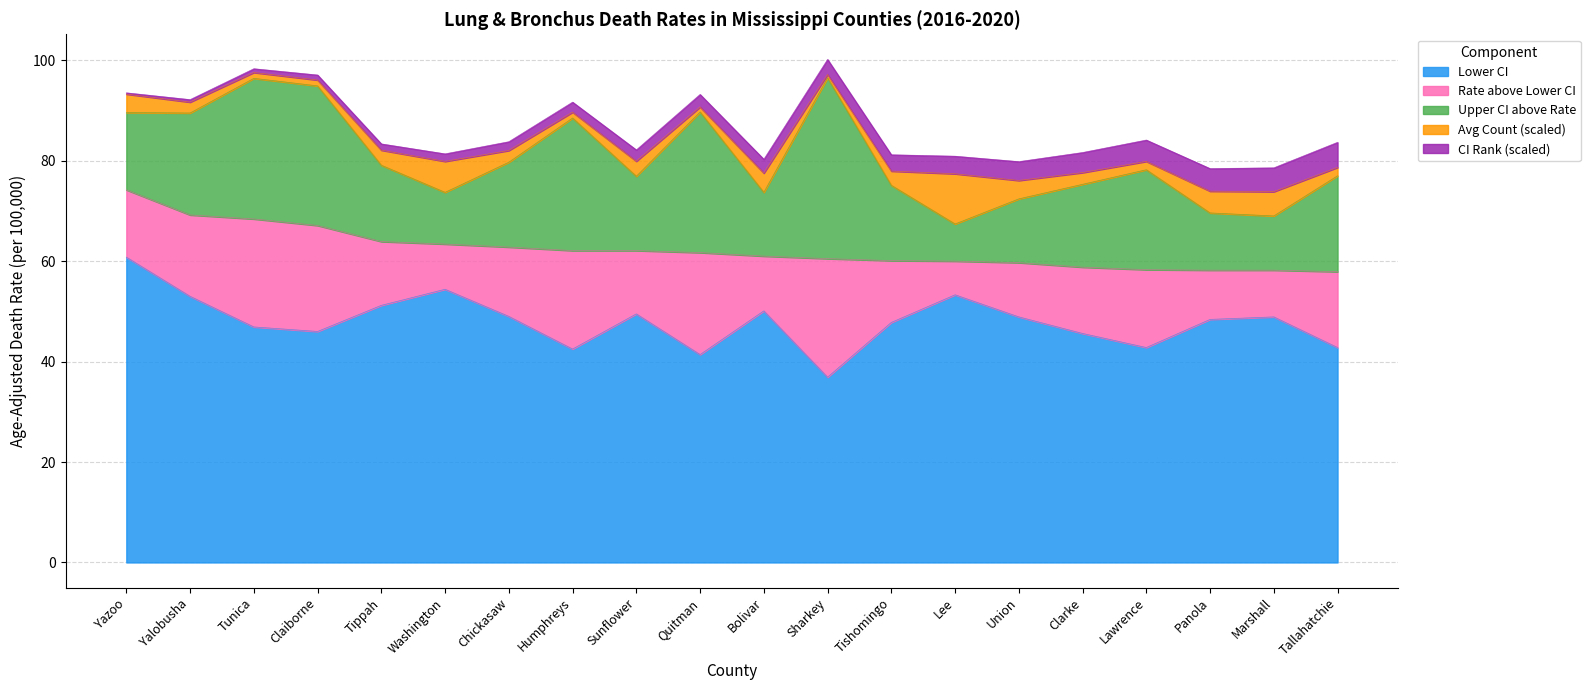

What is the difference between the maximum and minimum values in the Lower CI series?

23.9